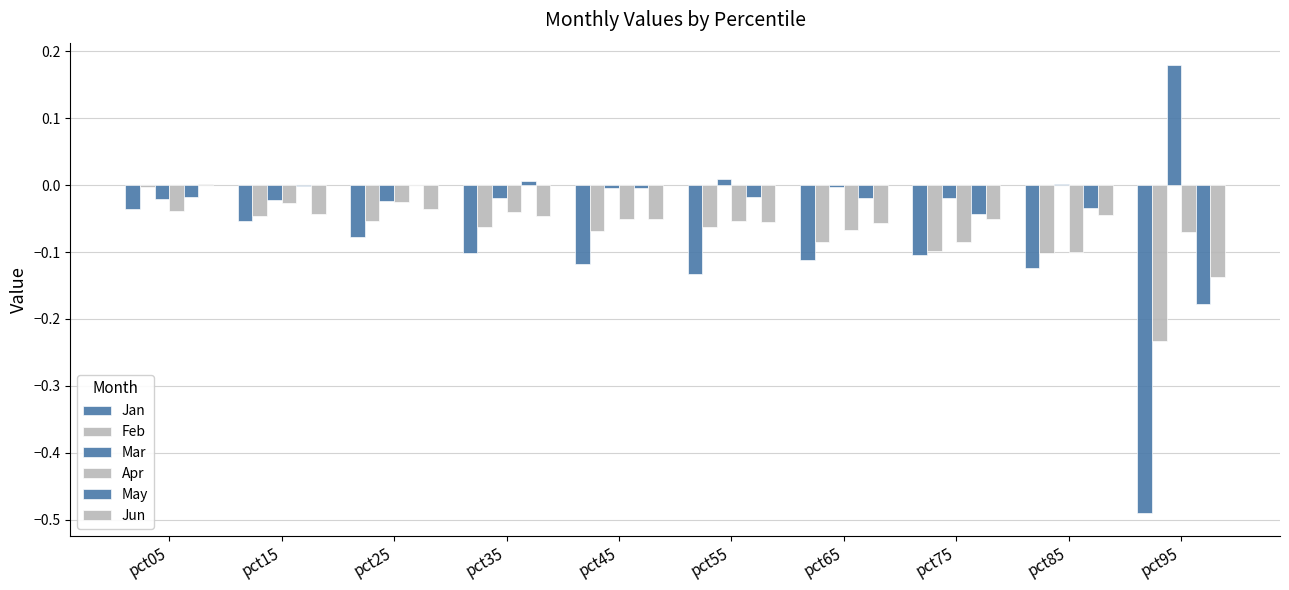

How many distinct data groups are displayed?

6